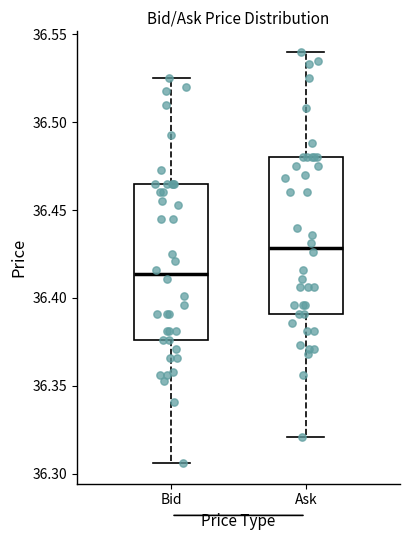

Reading left to right, read every box against the y-axis: the position of its median line, the range the box covers, and the ends of its whiskers. The values are not printed on the chart, so give them approximately, as read against the axis.

Bid: median 36.415, box 36.375 to 36.465, whiskers 36.305 to 36.525
Ask: median 36.430, box 36.390 to 36.480, whiskers 36.320 to 36.540